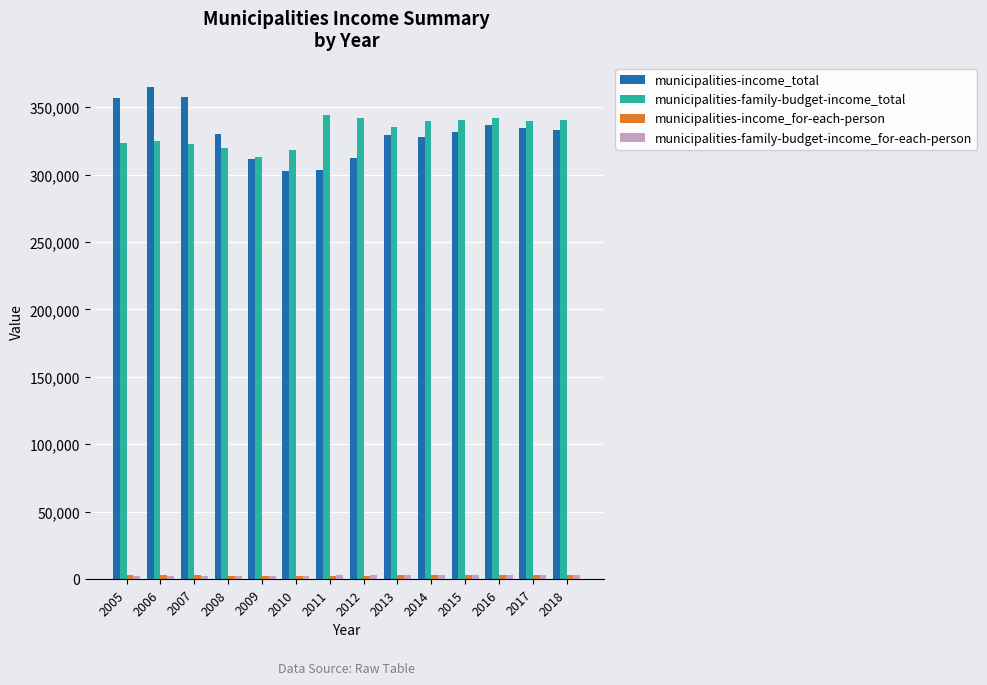

How many data points does each series have?

14